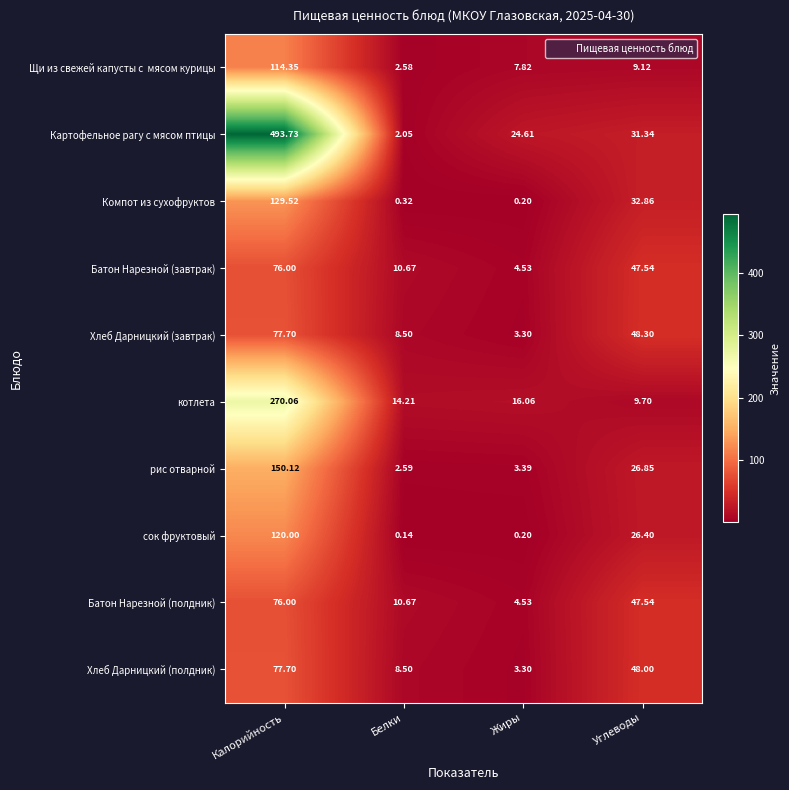

Which series changed the most between Белки and Углеводы?

Хлеб Дарницкий (завтрак)